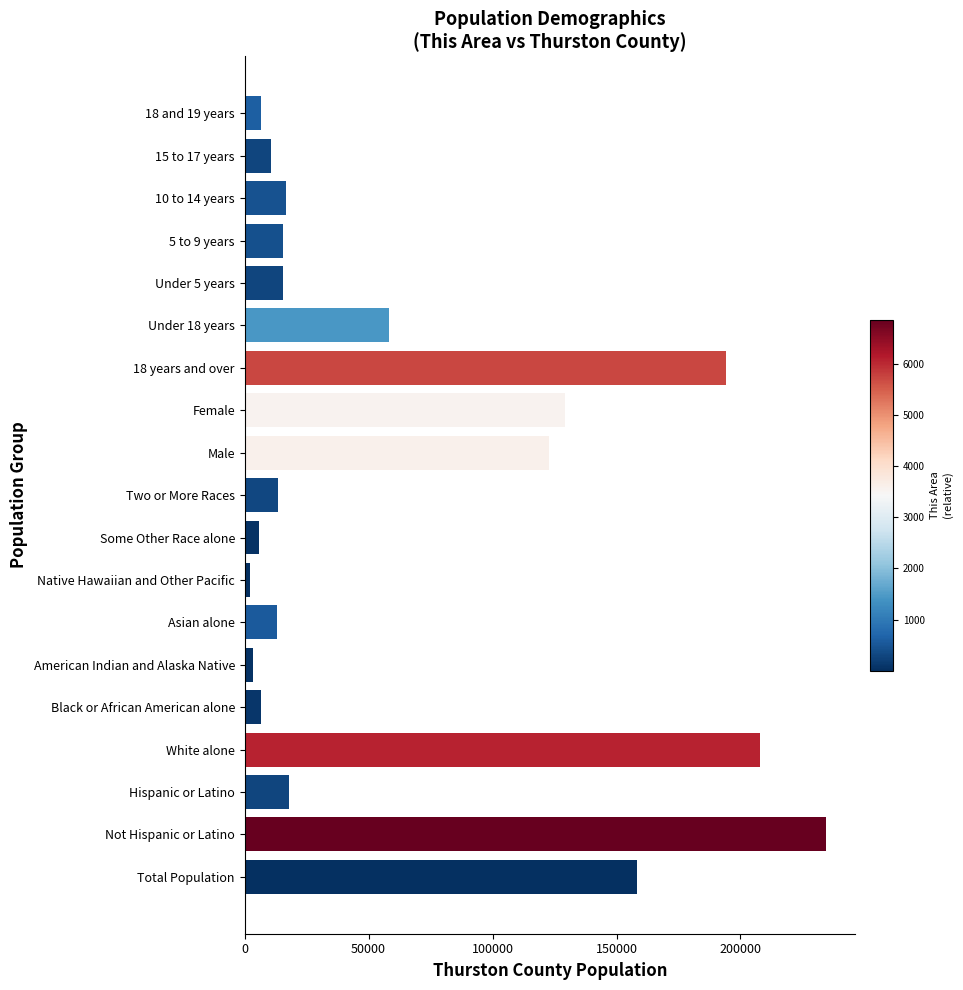

What is the maximum value shown in the chart?

234477